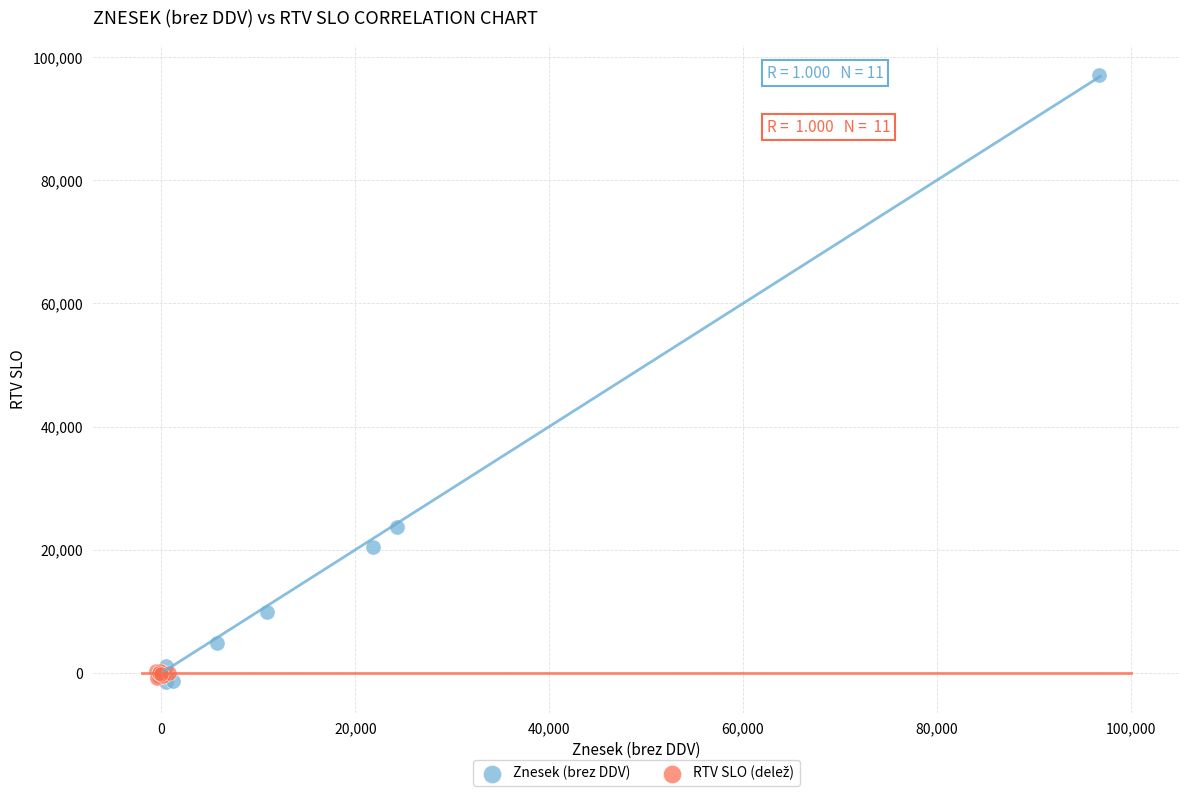

Which series has the largest Y range (max minus min)?

Znesek (brez DDV)